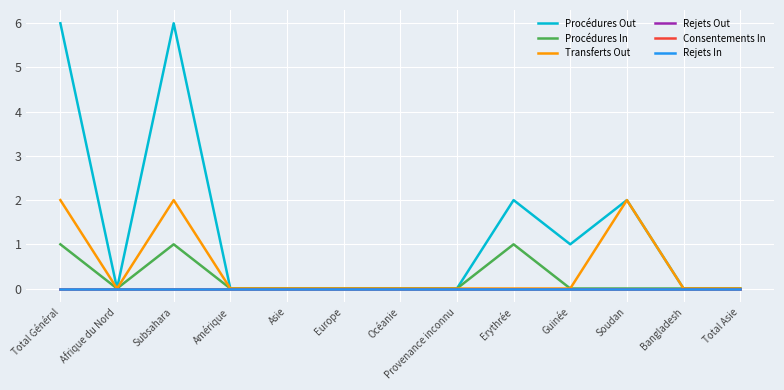

Which has a higher value, Provenance inconnu or Océanie?

Provenance inconnu